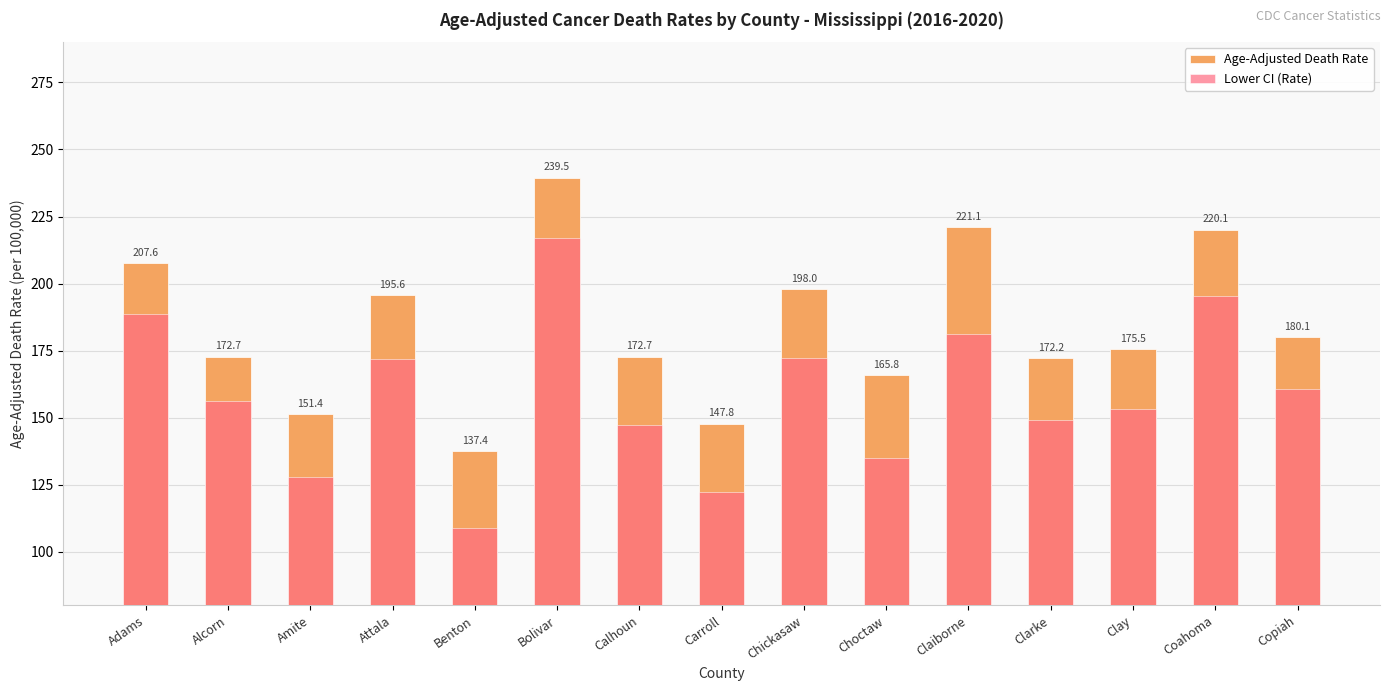

At which label does Age-Adjusted Death Rate reach its peak?

Bolivar